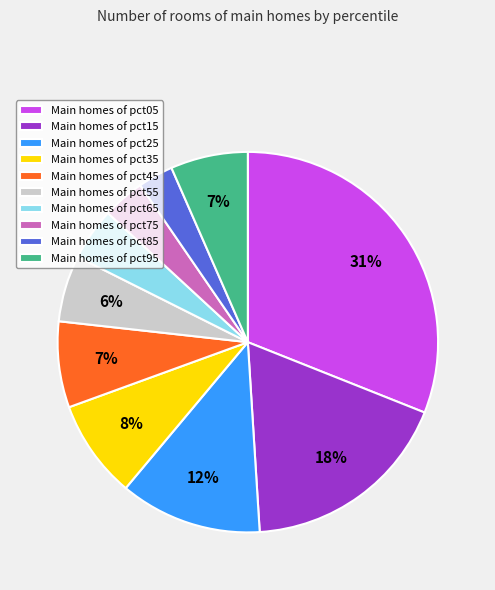

What is the smallest slice in the pie chart?

Main homes of pct85